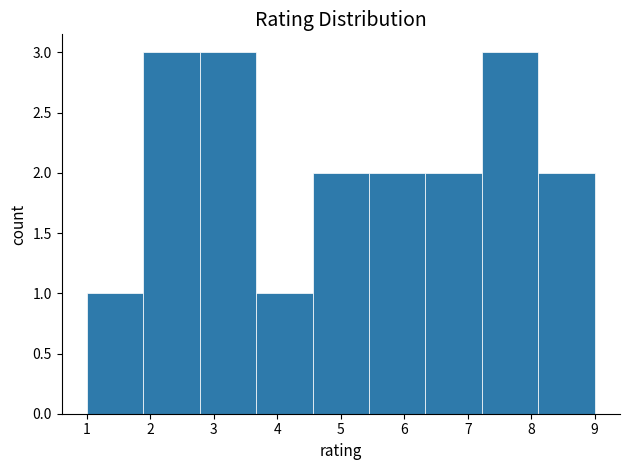

How tall is the bar that spans 2.8 to 3.7 on the x-axis? Neither the bar edges nor the heights are printed on the chart, so give them approximately, as read against the axes.

3